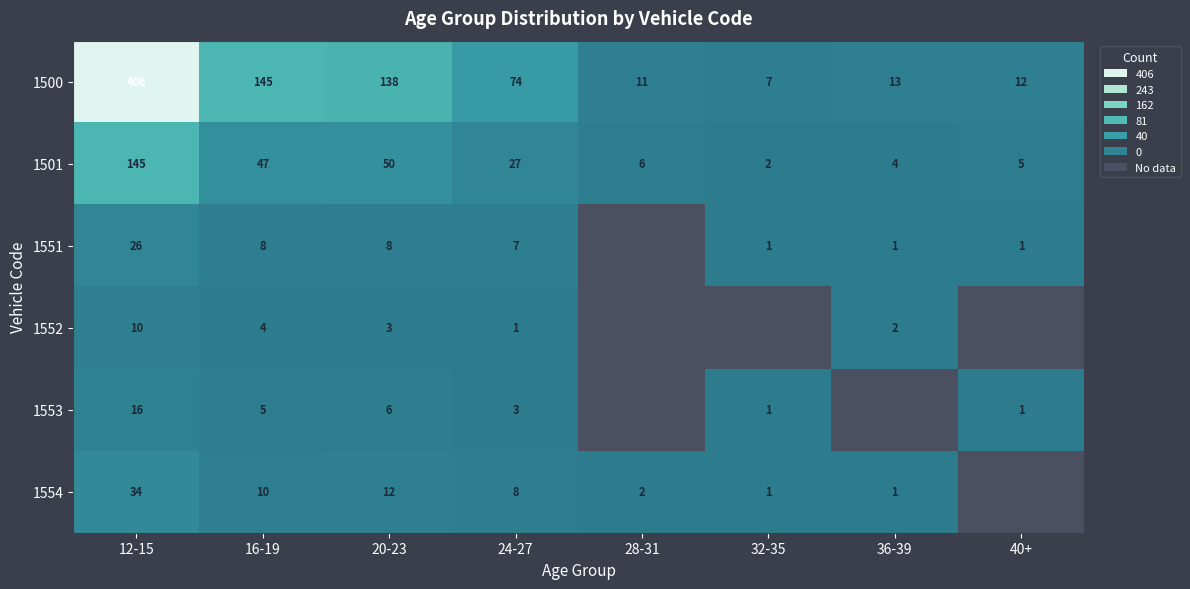

Which series changed the most between 12-15 and 20-23?

1500